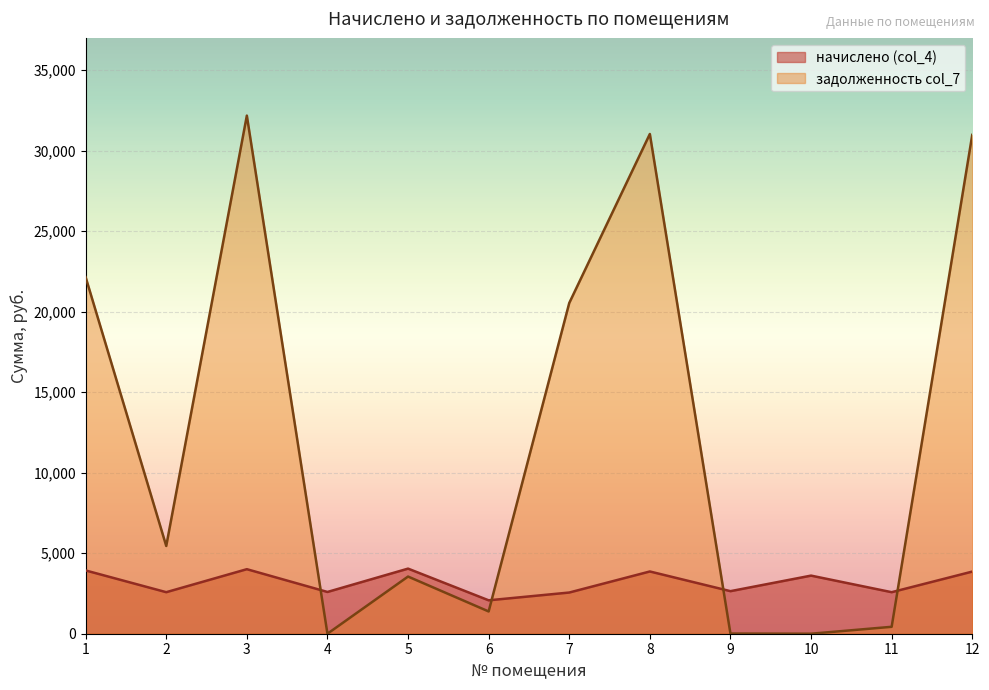

Is the value of задолженность col_7 at 9 greater than the value of начислено (col_4) at 11?

No